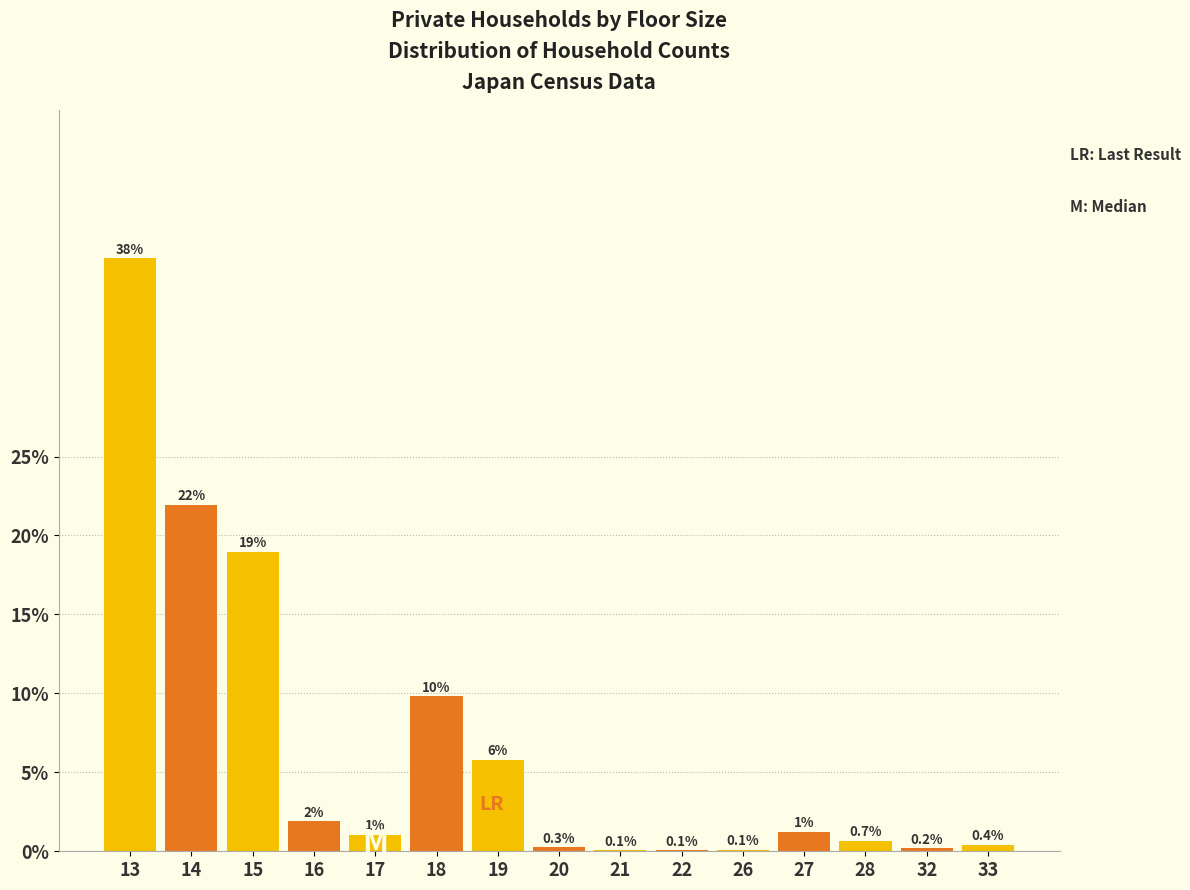

At which label is the value closest to 18?

15